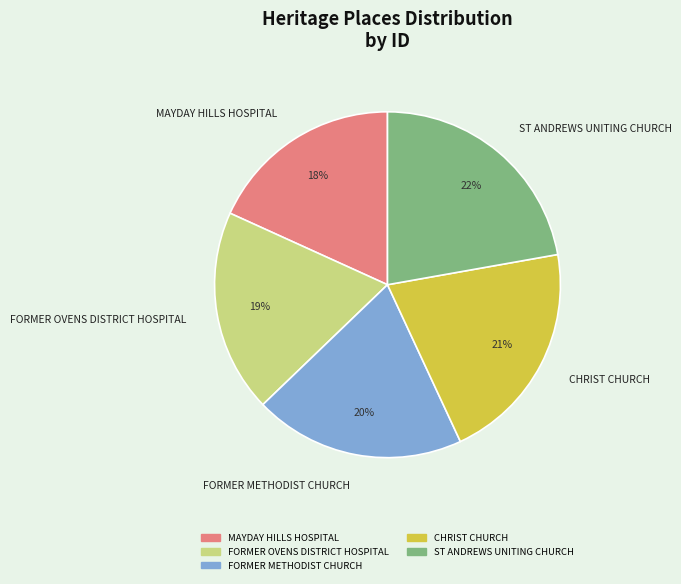

What is the smallest slice in the pie chart?

MAYDAY HILLS HOSPITAL